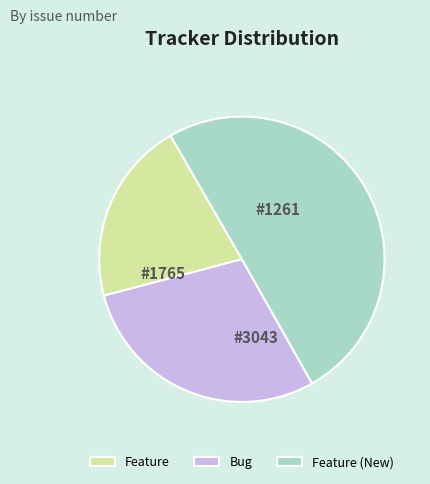

To the nearest percent, what is the combined percentage of Feature (New) and Bug?

79%